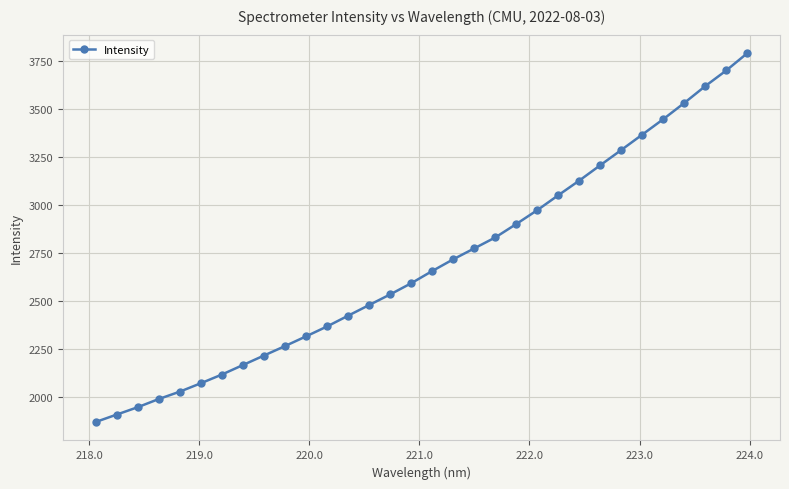

What is the greatest value displayed?

3791.5